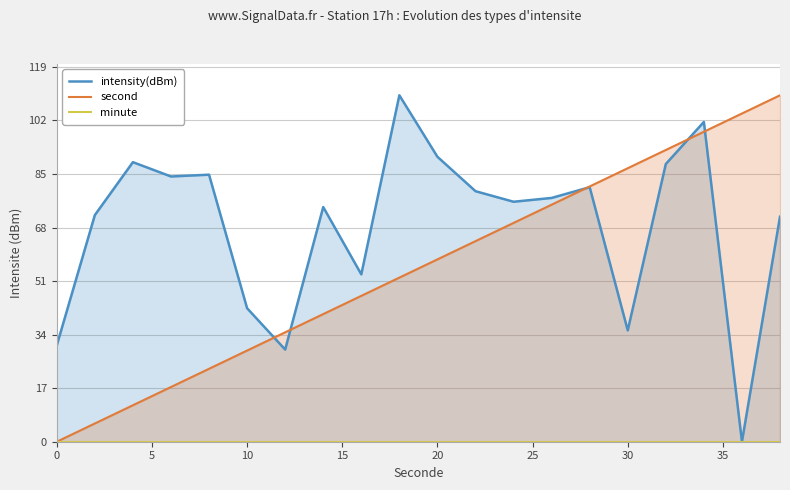

What is the difference between the maximum and minimum values in the intensity(dBm) series?

110.0